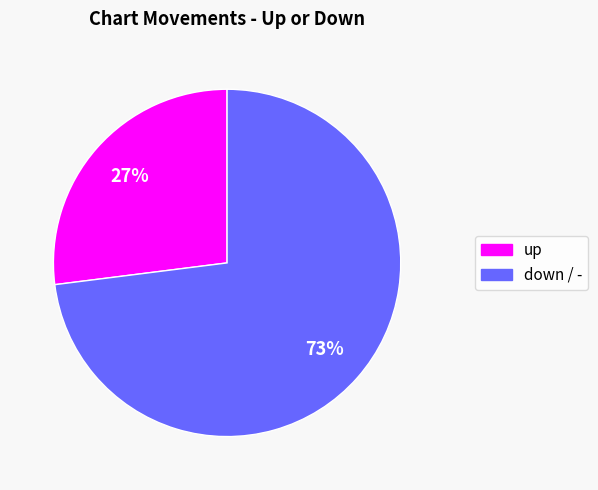

How many slices are in this pie chart?

2